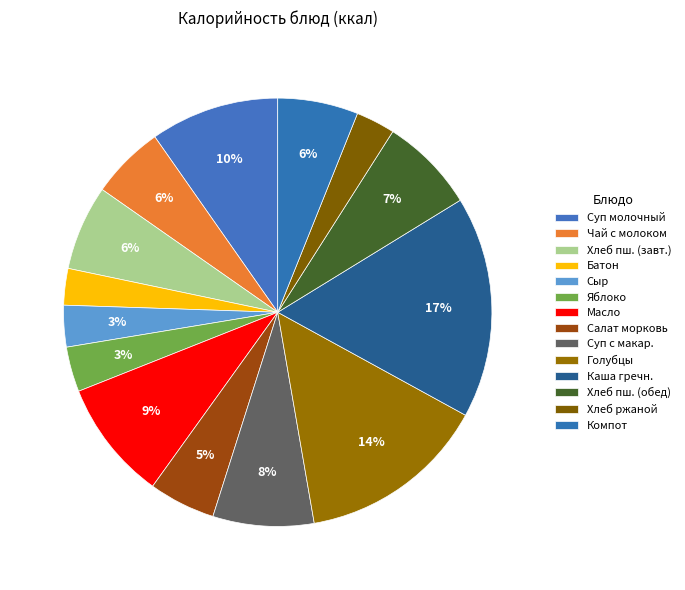

Count the number of slices in the pie.

14